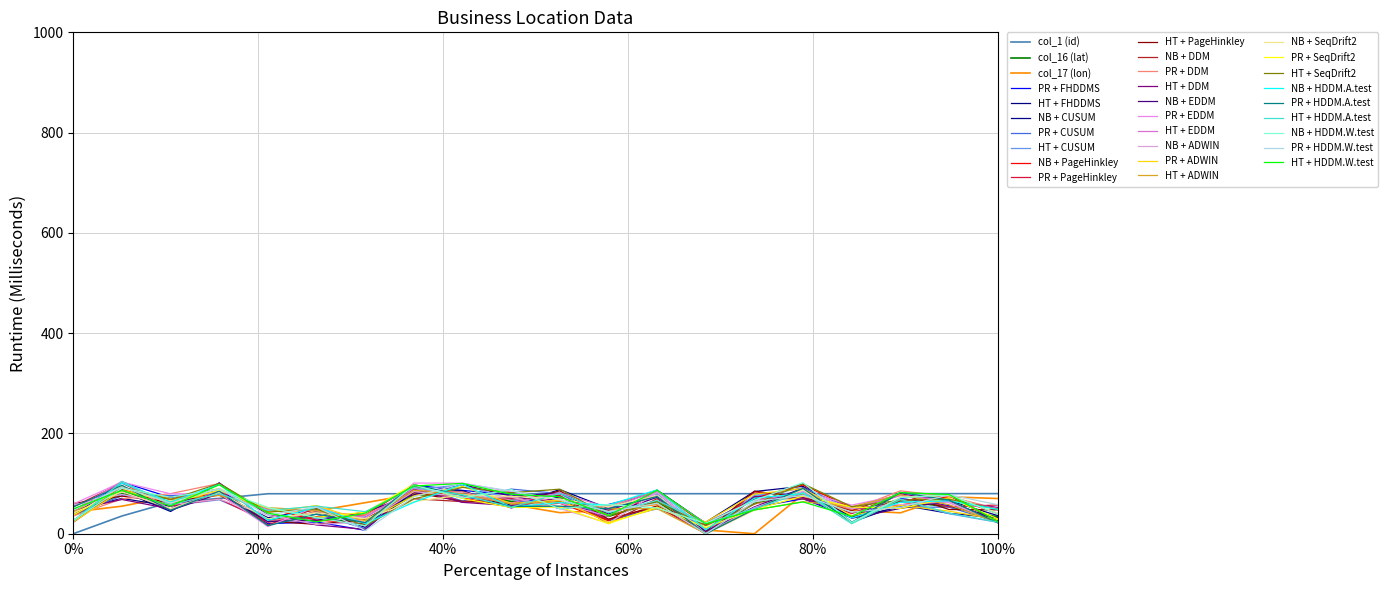

What is the value of the col_16 (lat) point at the 13th from the left?

64.4